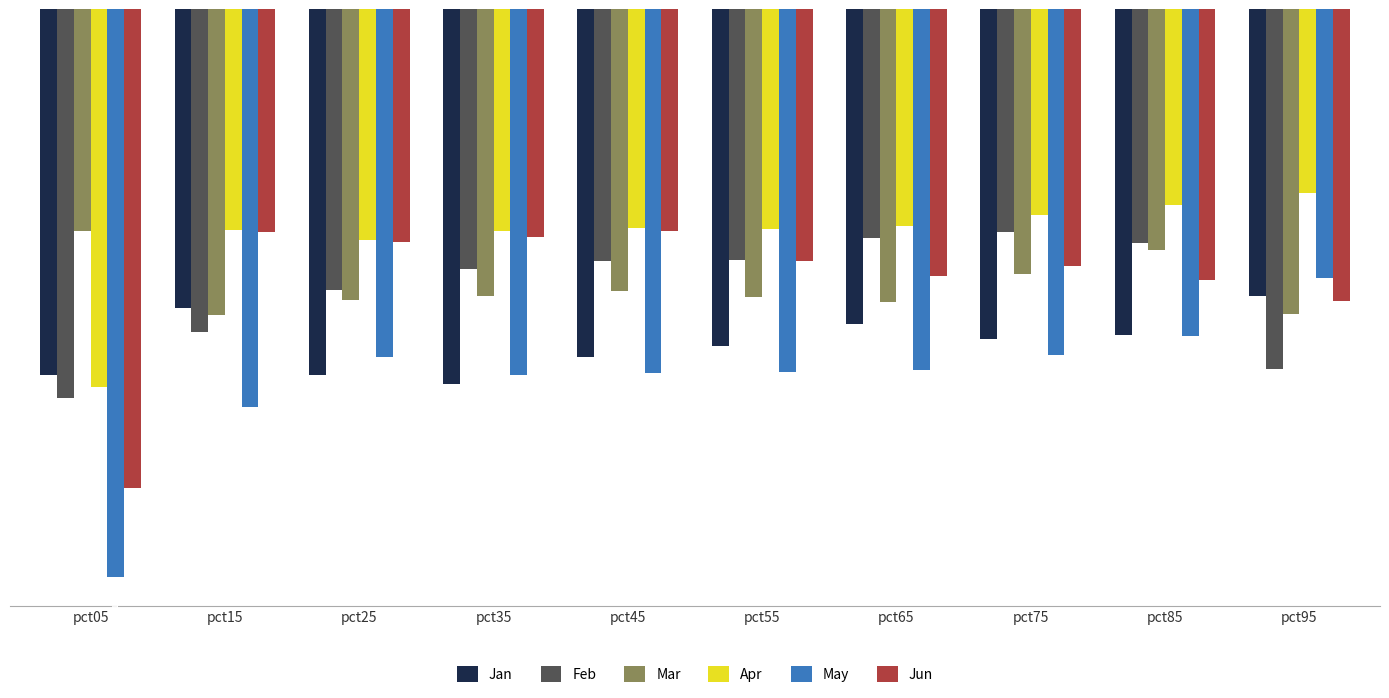

At pct35, list the series in order from largest to smallest.

Apr, Jun, Feb, Mar, May, Jan